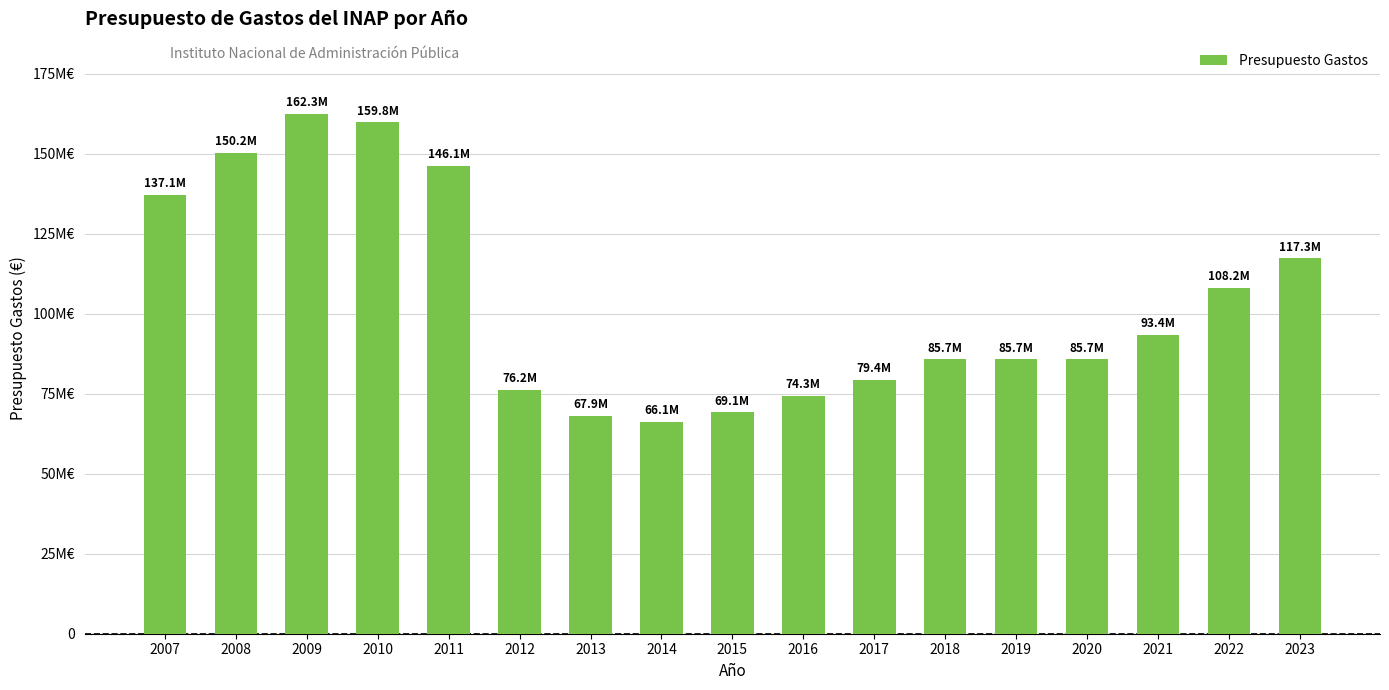

What is the value of the 17th bar from the left?

117298530